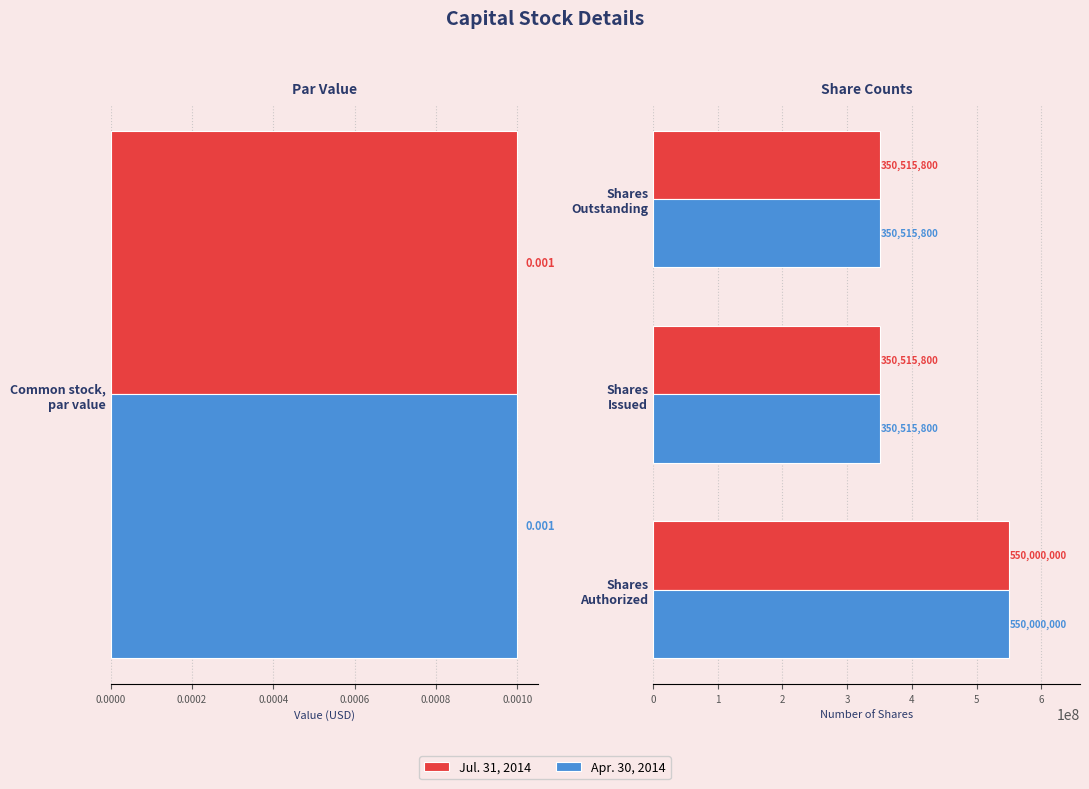

Is the value of Jul. 31, 2014 at Shares Authorized greater than the value of Apr. 30, 2014 at Shares Issued?

Yes